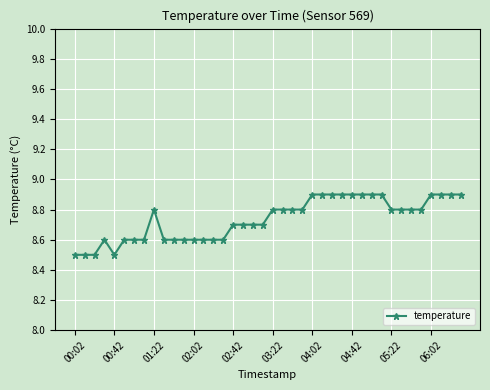

How many values are between 8 and 9?

40